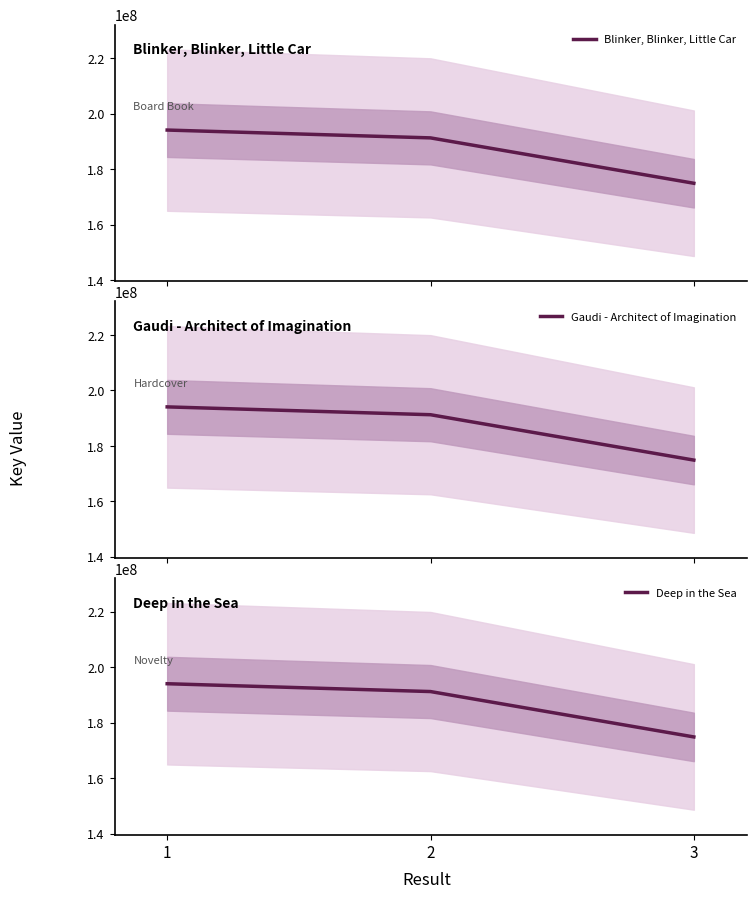

Which category has the lowest value across all series?

3